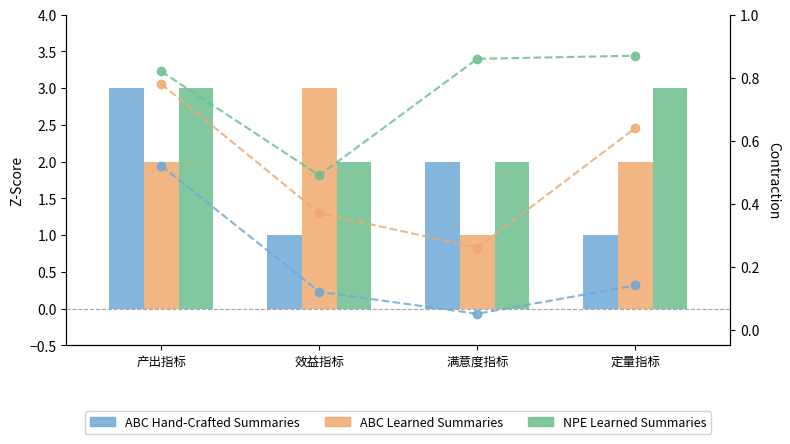

Which series has the largest total across all categories?

NPE Learned Summaries